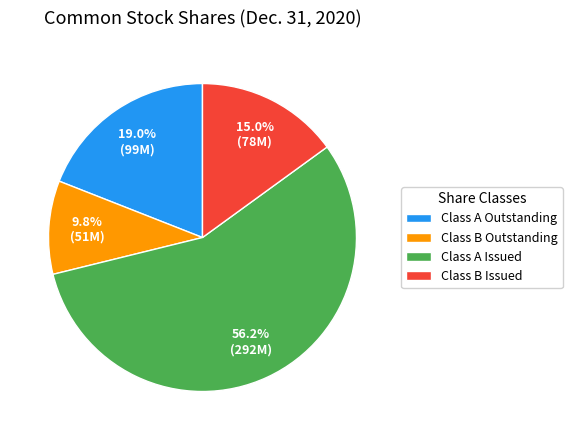

How many slices are in this pie chart?

4